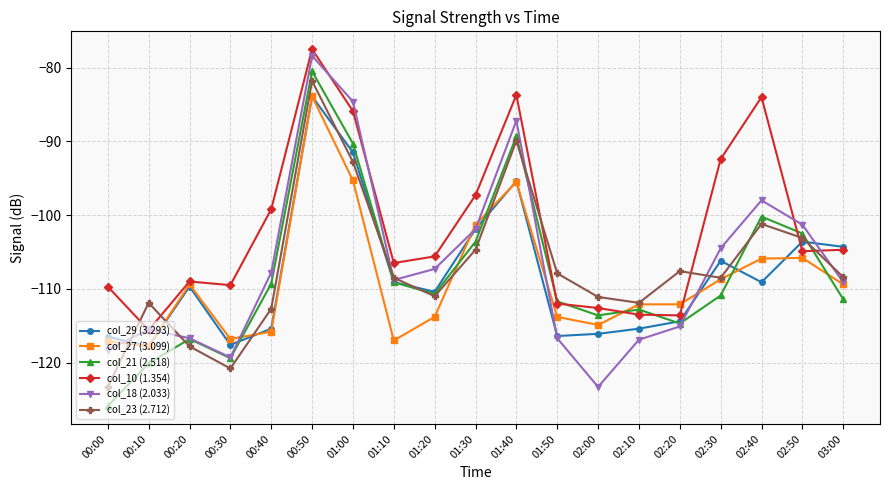

Is it true that col_18 (2.033) equals -120.7 at 00:50?

False